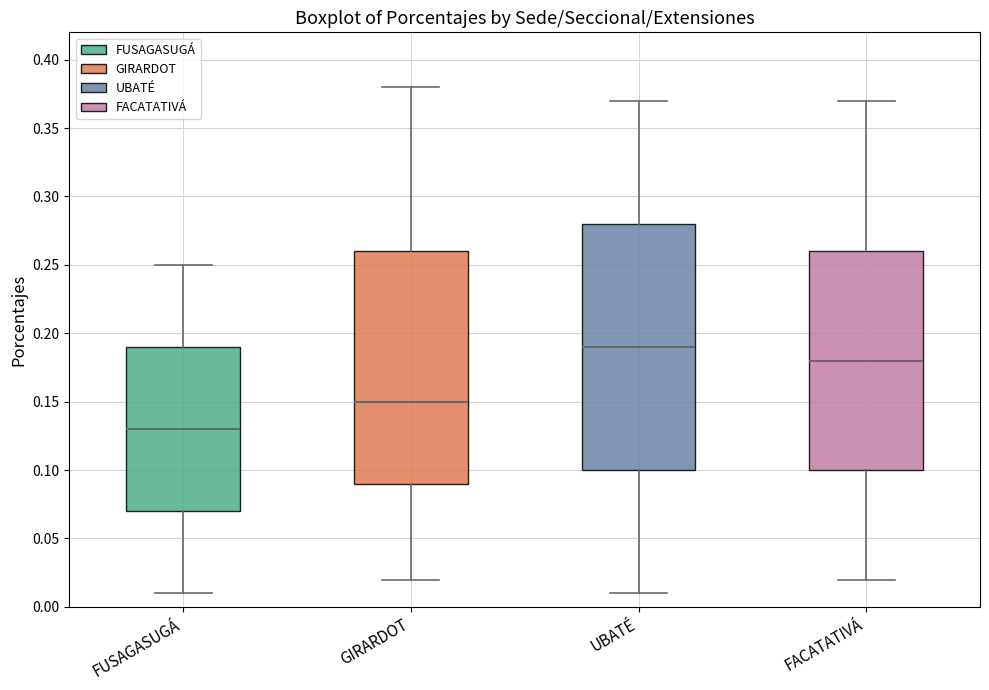

Which box has the lowest median line?

FUSAGASUGÁ